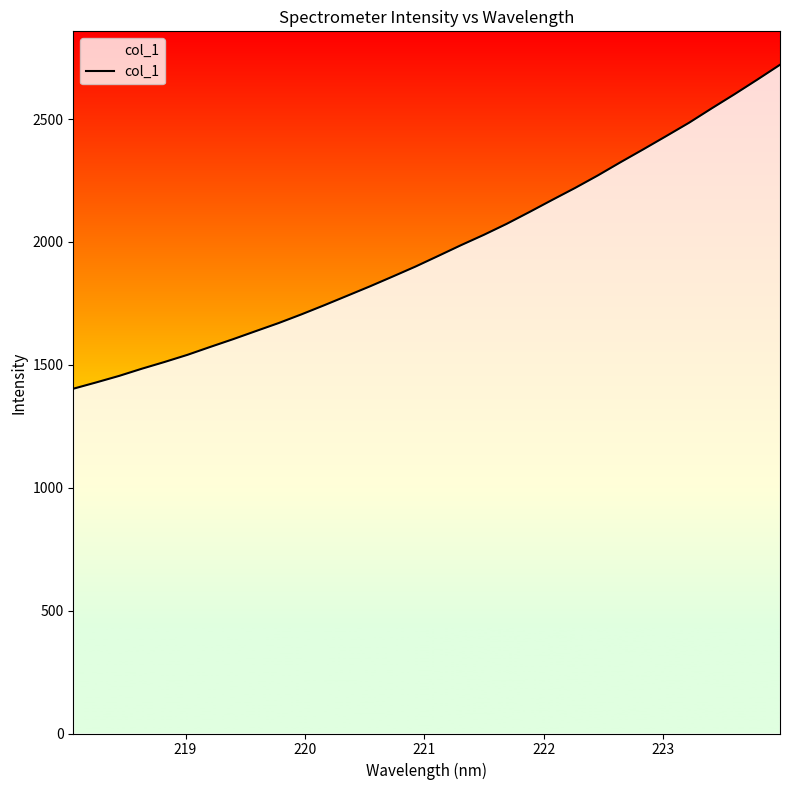

What is the smallest value displayed?

1402.7